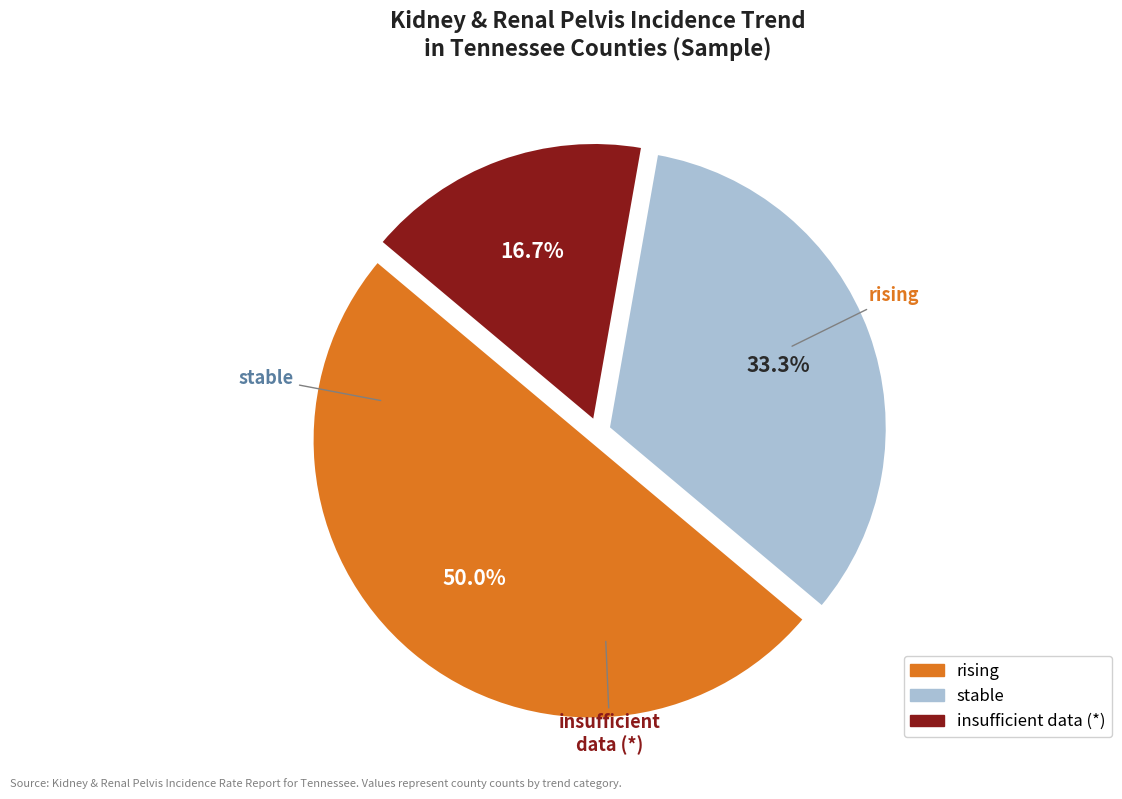

Count the number of slices in the pie.

3